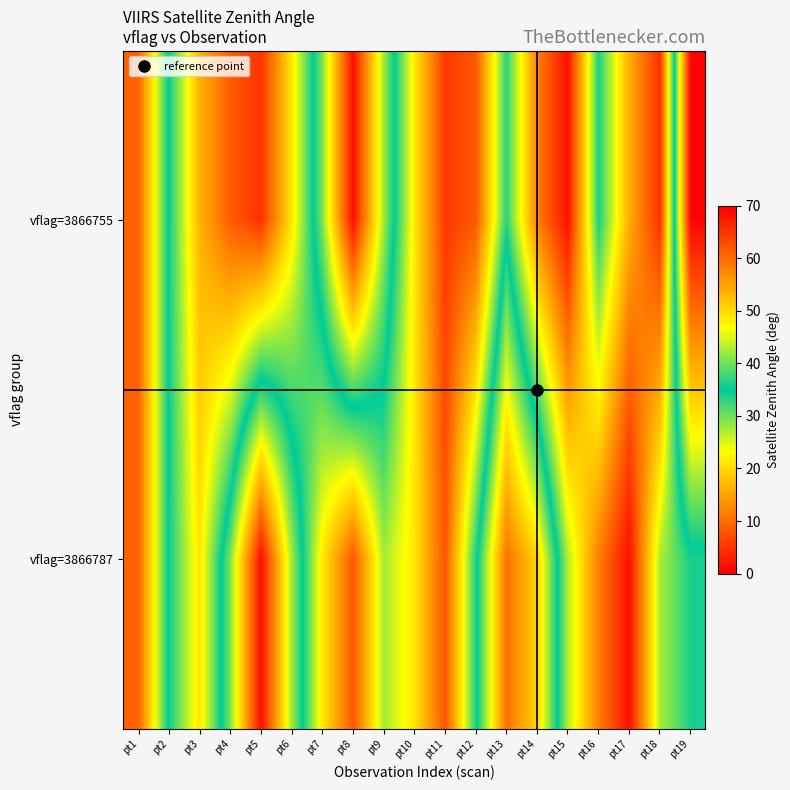

Which has a higher value, pt12 or pt4?

pt12